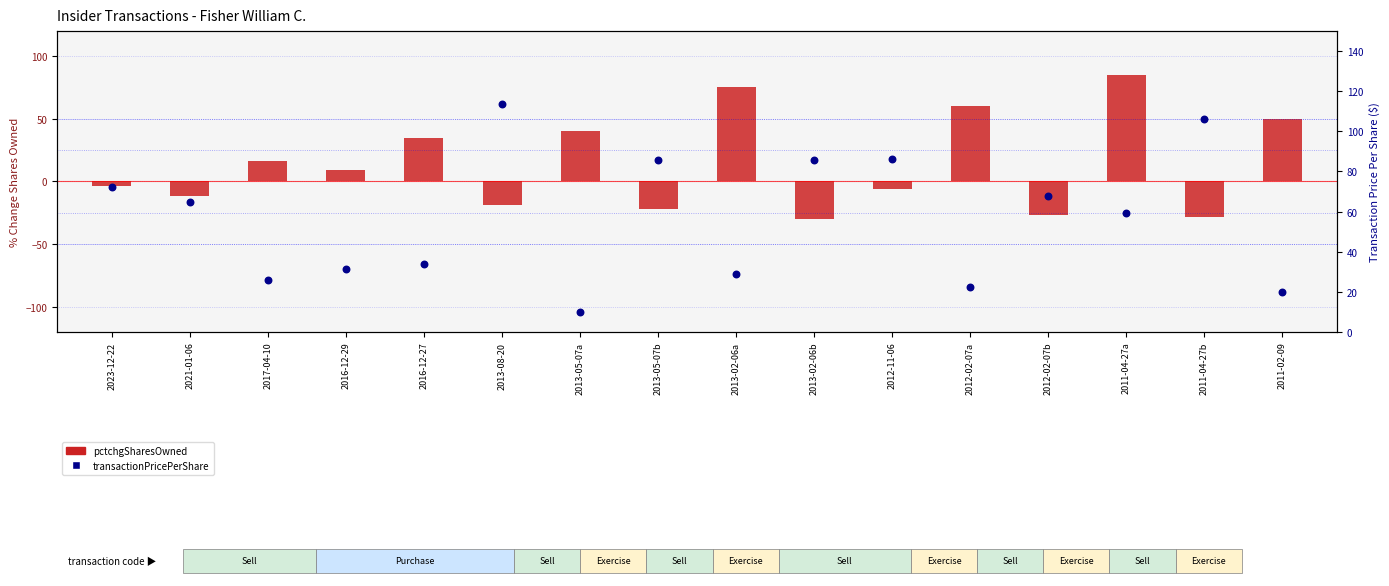

Which series reaches the maximum Y coordinate?

transactionPricePerShare